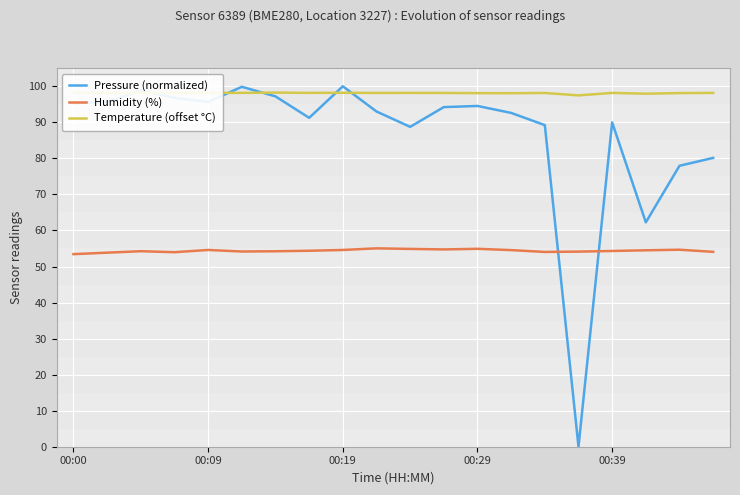

What is the maximum value for Humidity (%)?

55.0